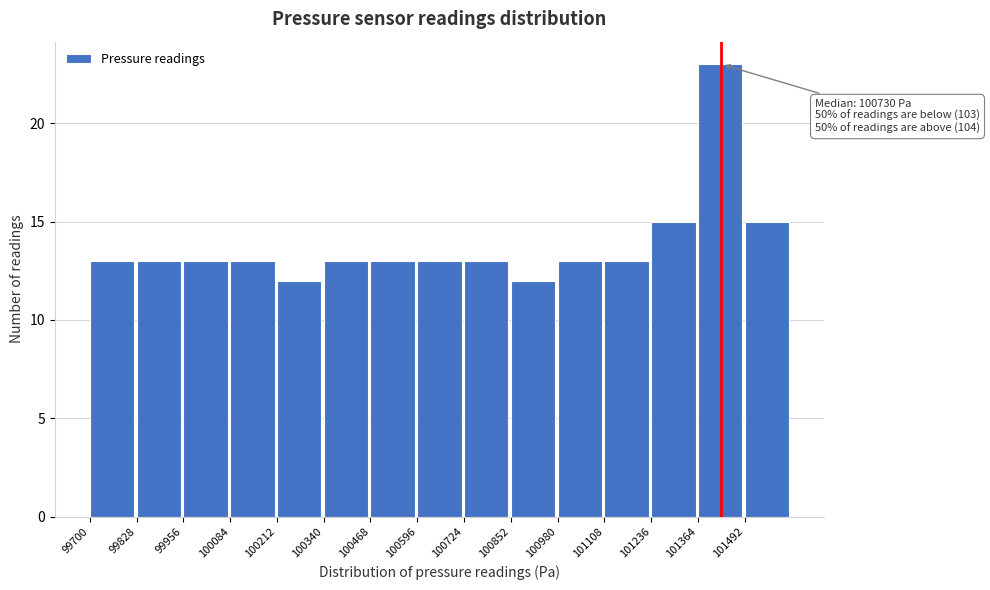

Which range on the x-axis has the tallest bar?

101364 to 101492